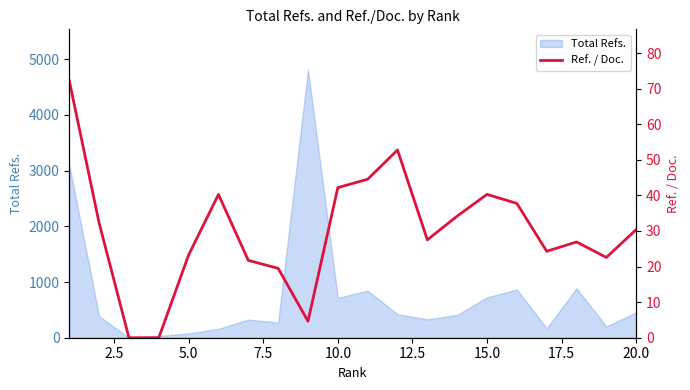

What is the maximum value for Total Refs.?

4816